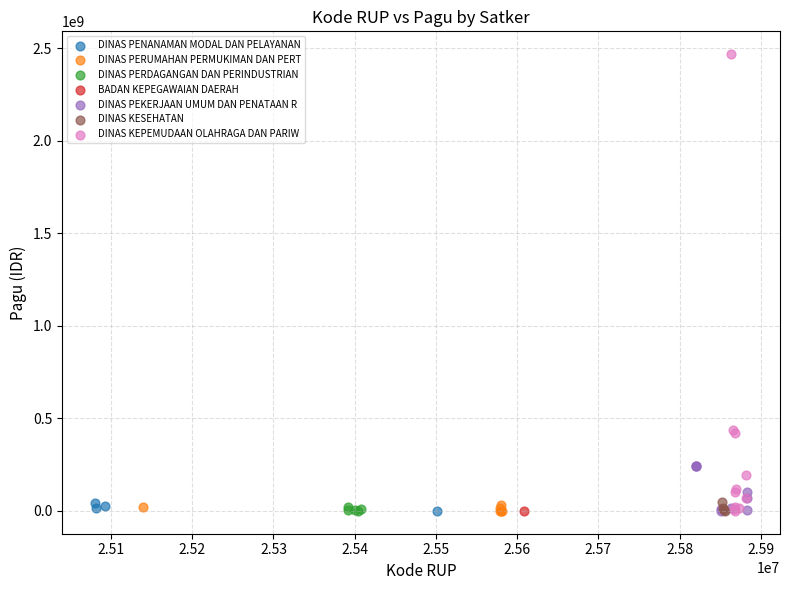

What are all the series names shown in the legend?

DINAS PENANAMAN MODAL DAN PELAYANAN, DINAS PERUMAHAN PERMUKIMAN DAN PERT, DINAS PERDAGANGAN DAN PERINDUSTRIAN, BADAN KEPEGAWAIAN DAERAH, DINAS PEKERJAAN UMUM DAN PENATAAN R, DINAS KESEHATAN, DINAS KEPEMUDAAN OLAHRAGA DAN PARIW